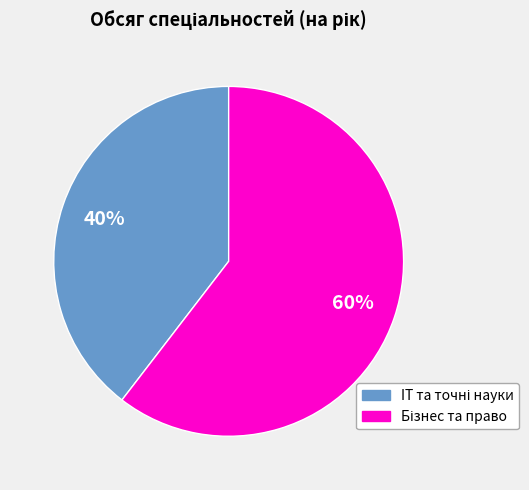

Is there any slice that represents more than half of the pie?

Yes